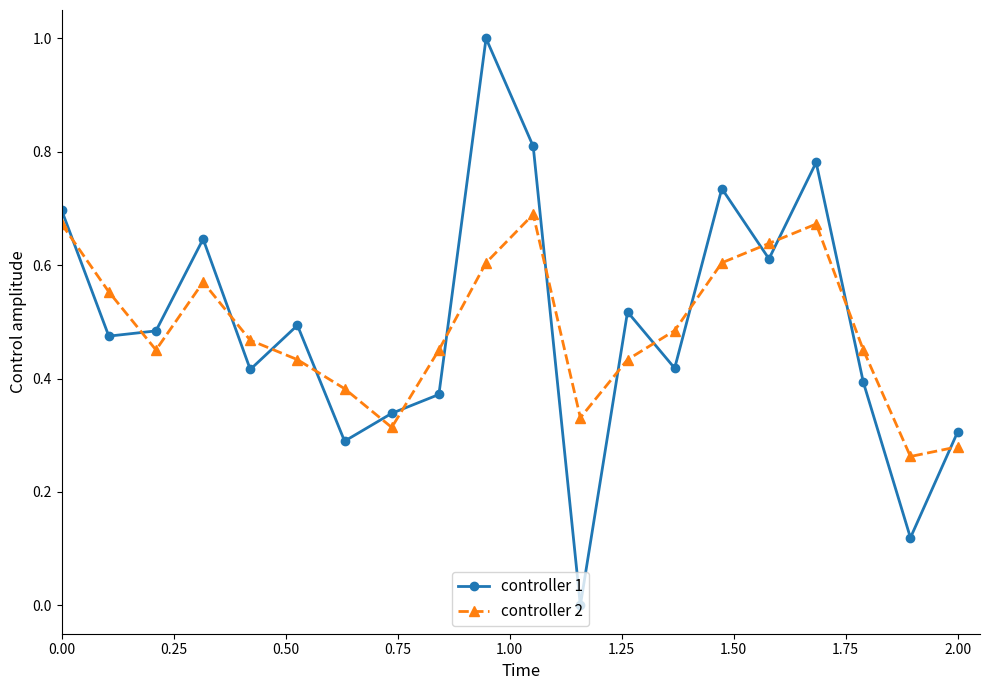

Which series has the largest range (max minus min)?

controller 1